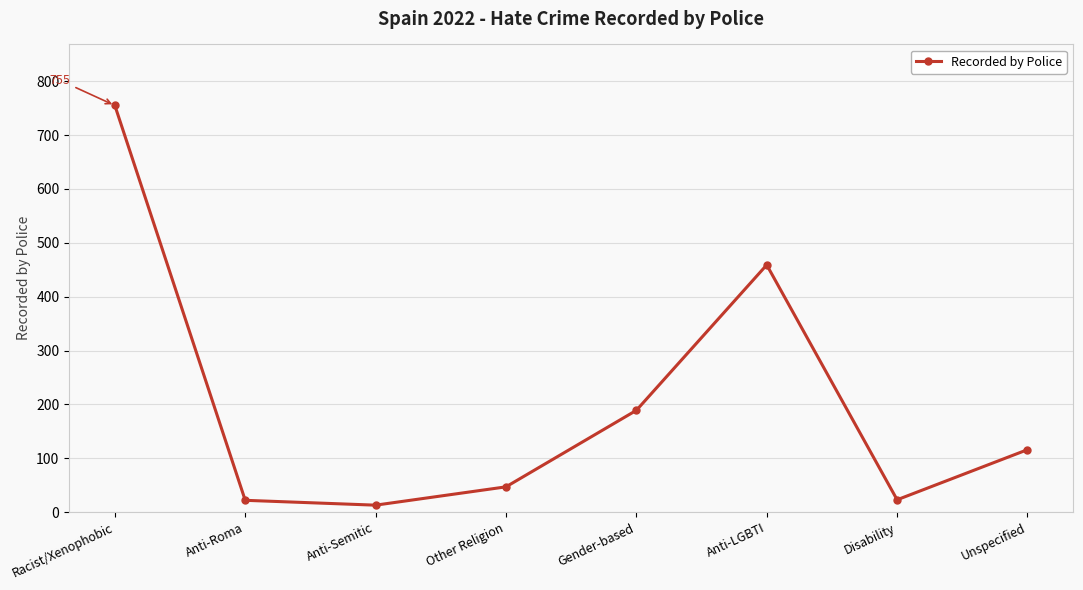

The value at Unspecified is 116. True or false?

True